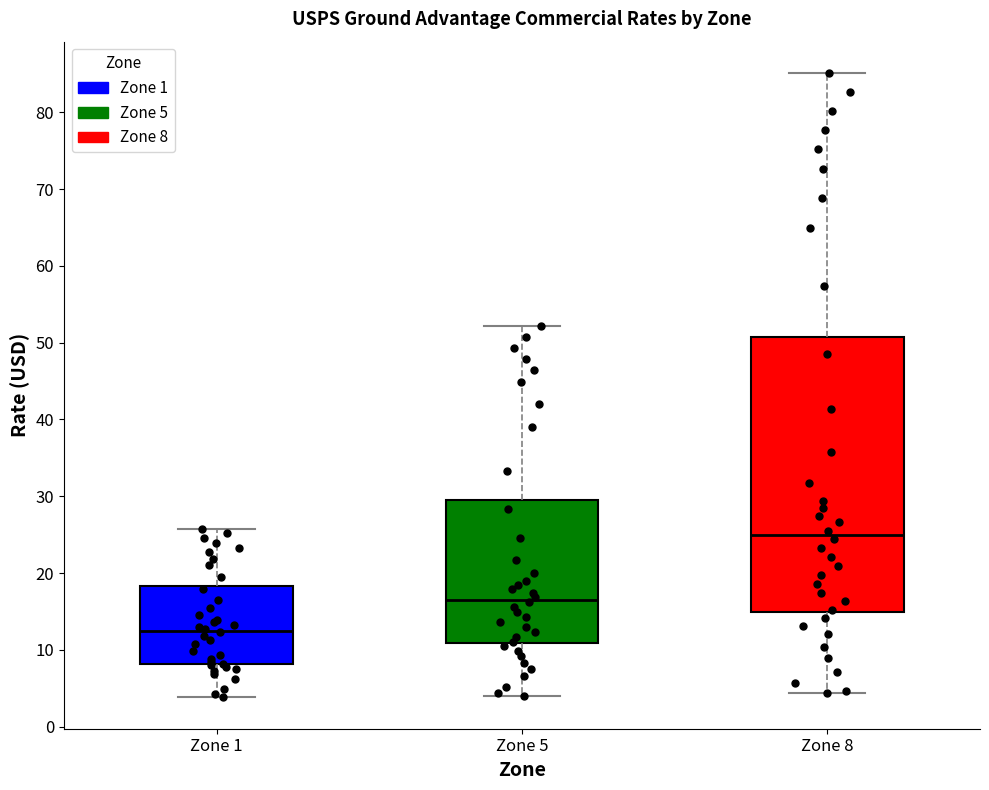

Which box is the tallest, from its lower edge to its upper edge?

Zone 8